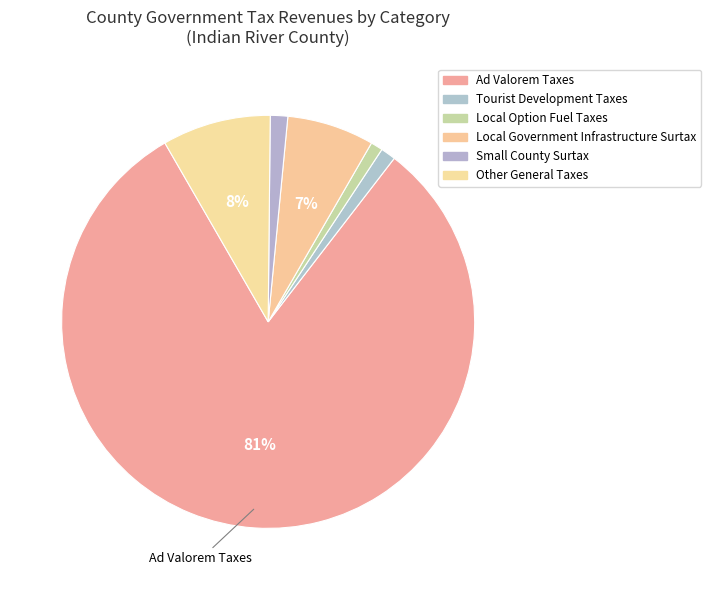

How many slices are in this pie chart?

6